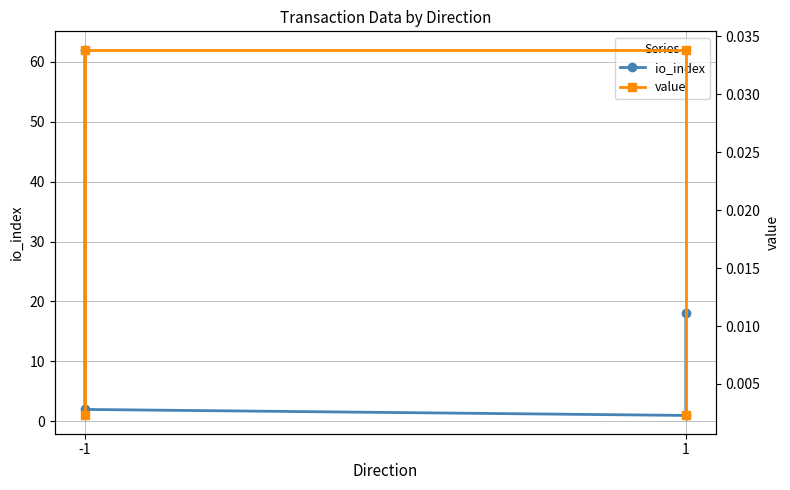

Where is value nearest to the value 0?

-1